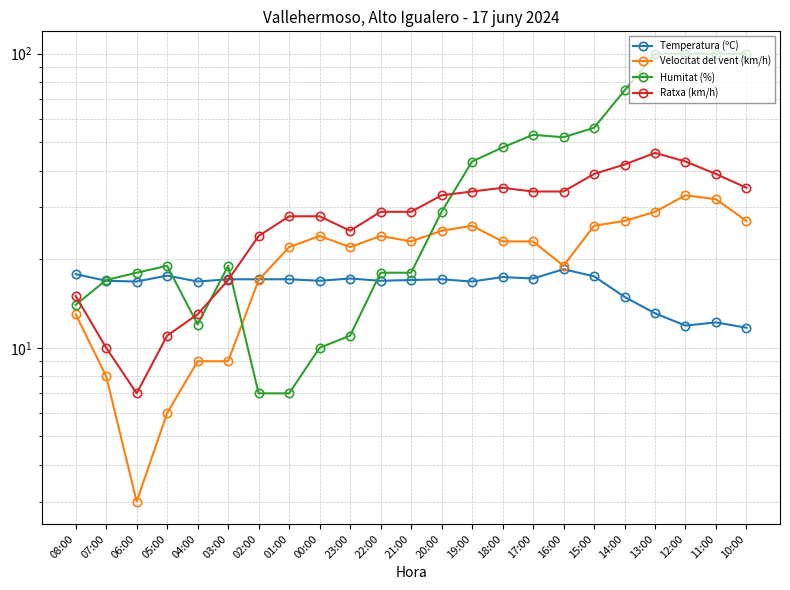

Between which two adjacent categories do Humitat (%) and Temperatura (ºC) first intersect?

08:00 and 07:00